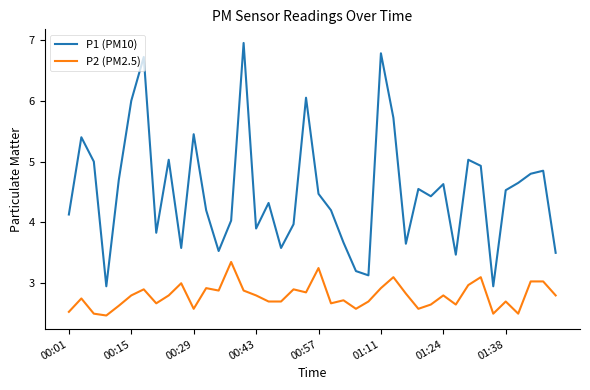

Which series has the largest total across all categories?

P1 (PM10)